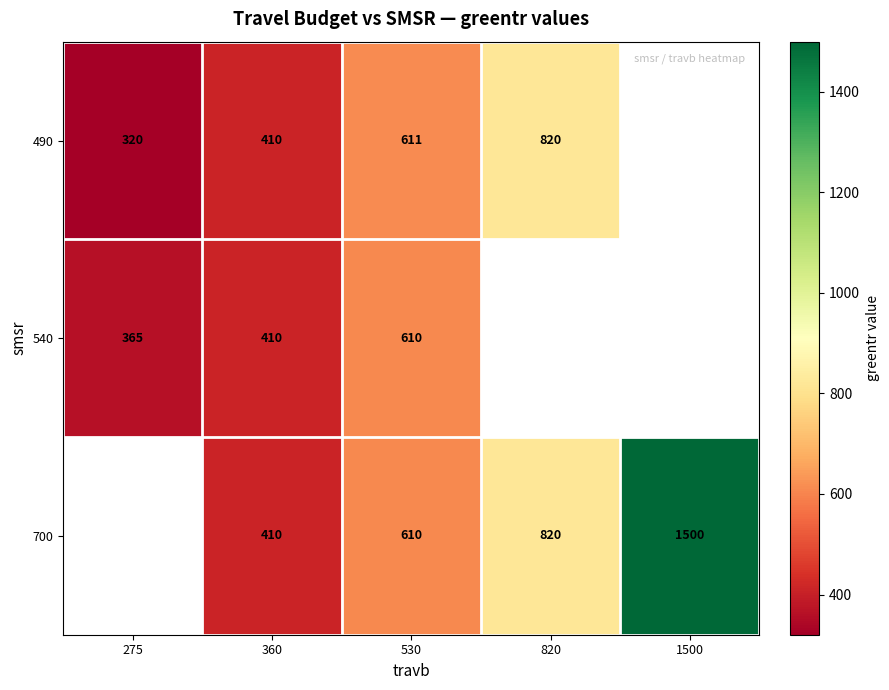

Between 360 and 530, which series saw the biggest shift?

490